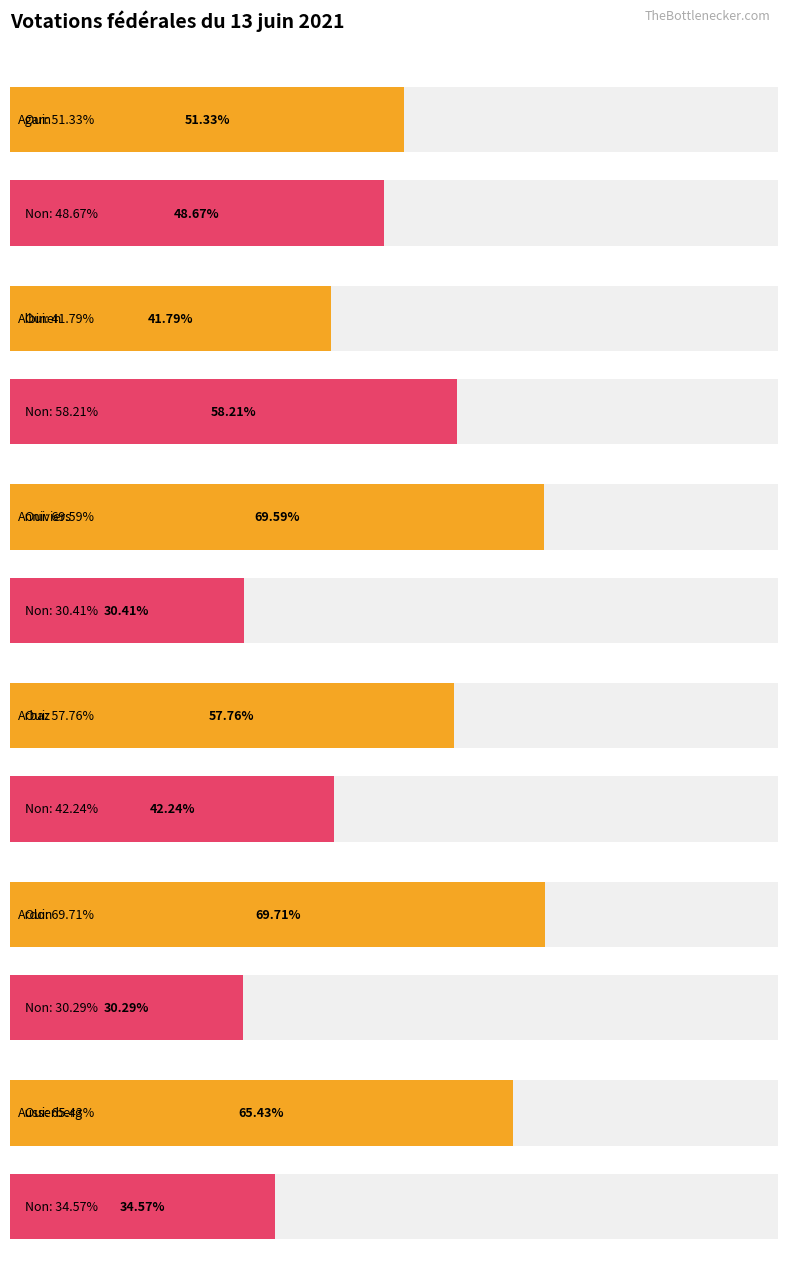

What are all the series names shown in the legend?

Oui %, Non %